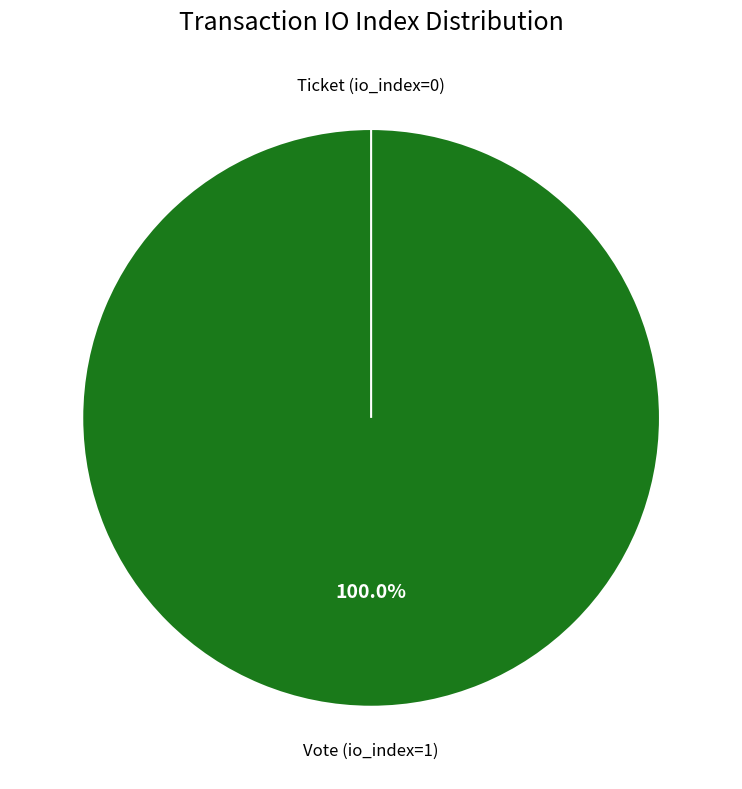

Which slice represents more than half of the pie?

Vote (io_index=1)